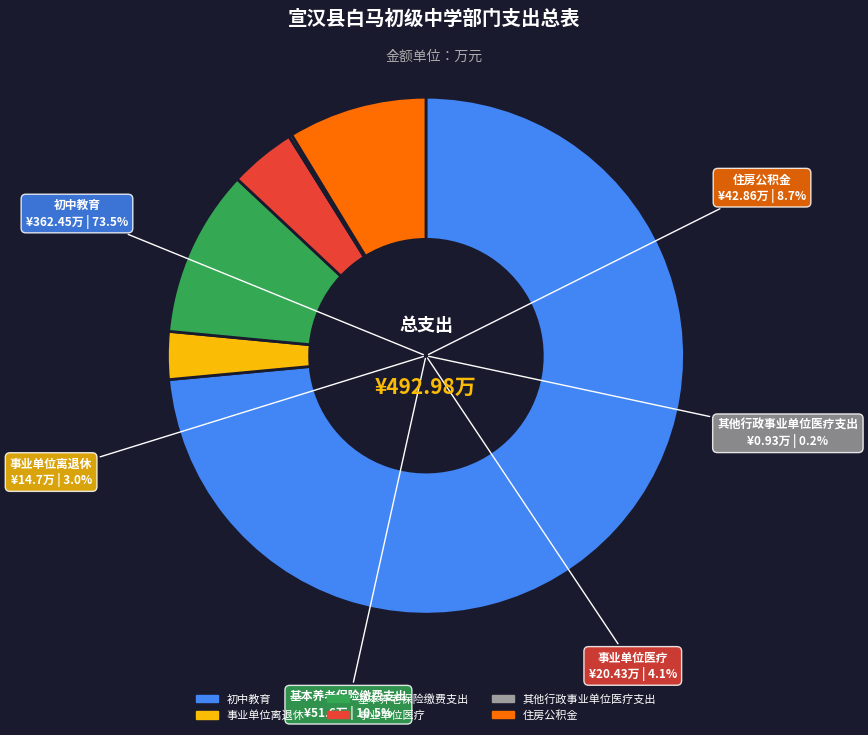

To the nearest percent, what is the difference between the largest and smallest slice percentages?

73%